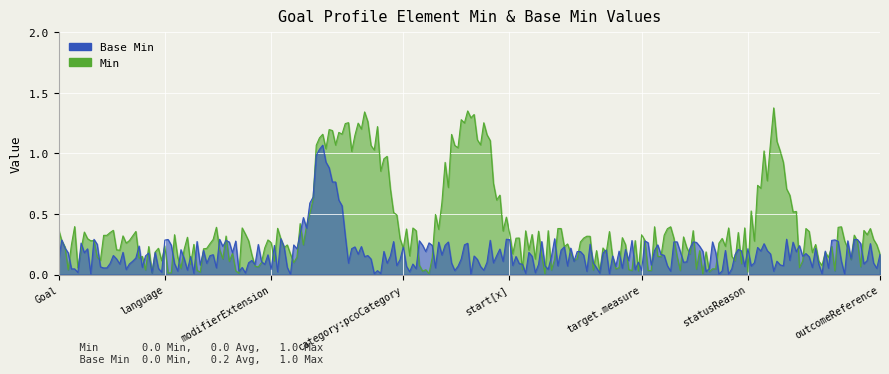

Is the value of Min at Goal.statusDate greater than the value of Base Min at Goal.description?

No